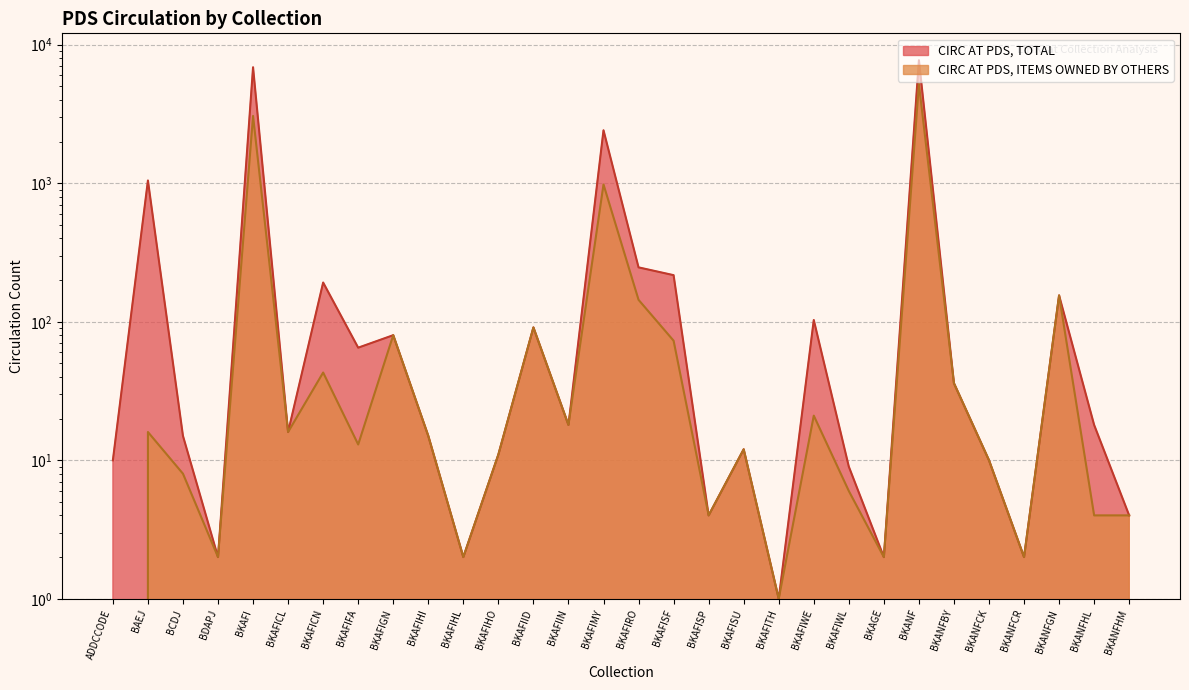

What is the maximum value for CIRC AT PDS, ITEMS OWNED BY OTHERS?

5205